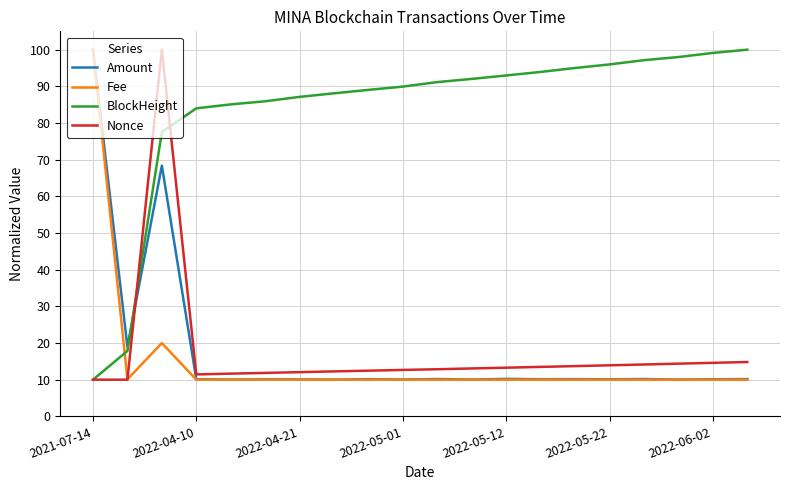

What is the lowest value of the Amount series?

10.0